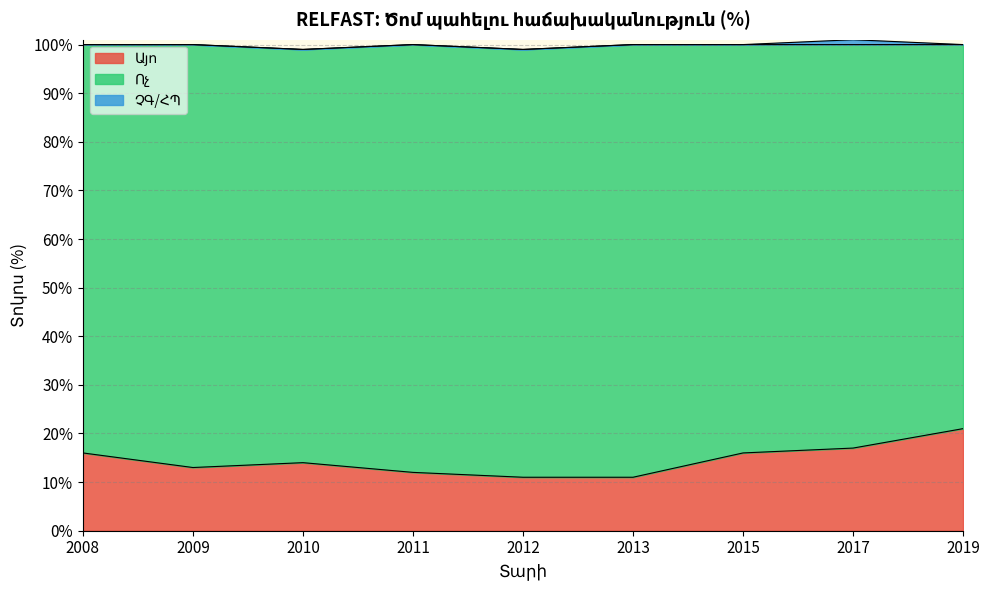

At 2015, list the series in order from smallest to largest.

ՉԳ/ՀՊ, Այո, Ոչ